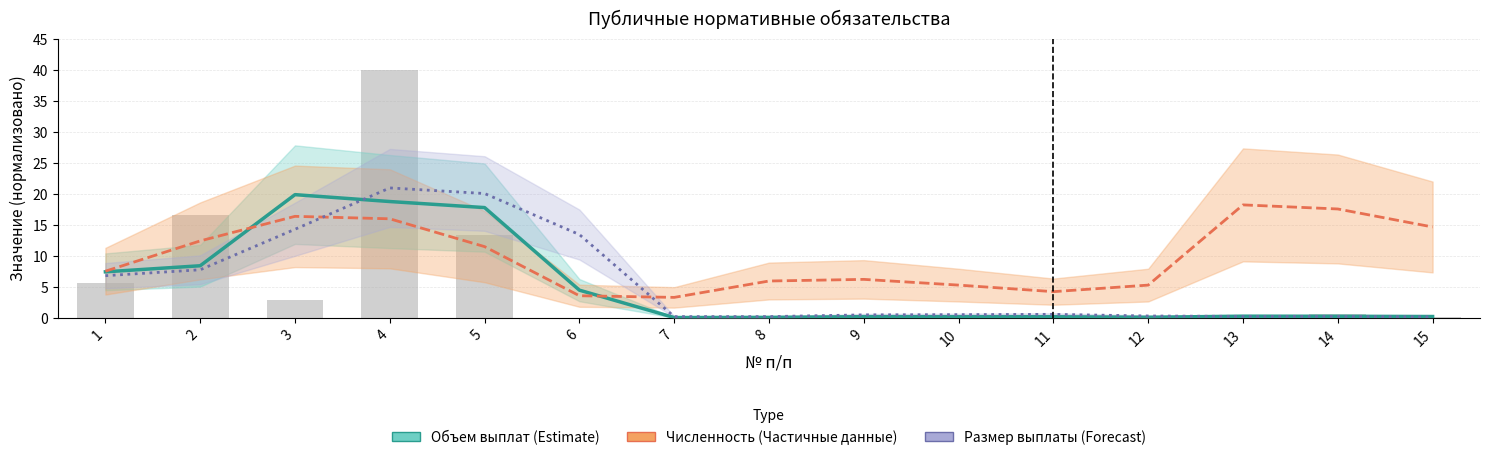

Between 7 and 10, which series saw the biggest shift?

Численность (Частичные данные)